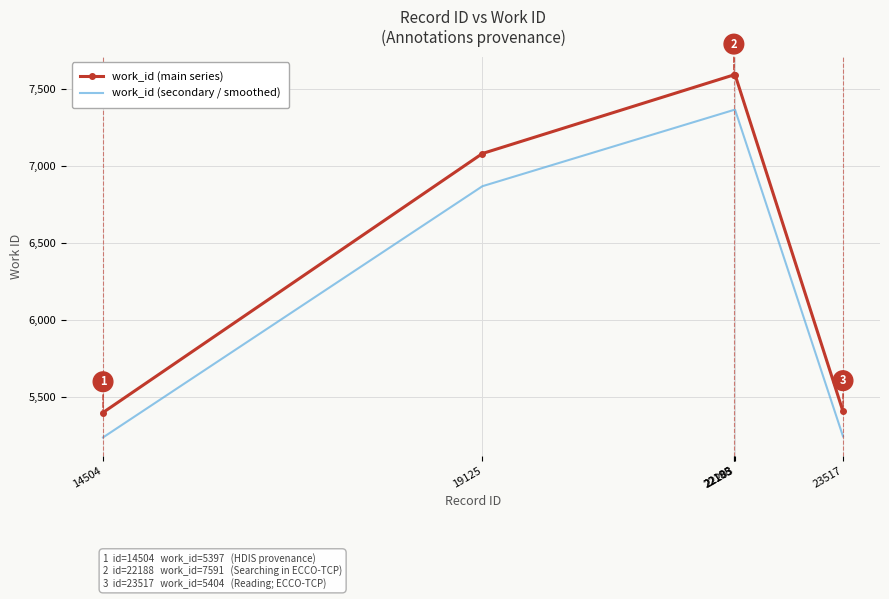

What is the difference between the second highest and minimum values in the work_id (secondary / smoothed) series?

2128.2